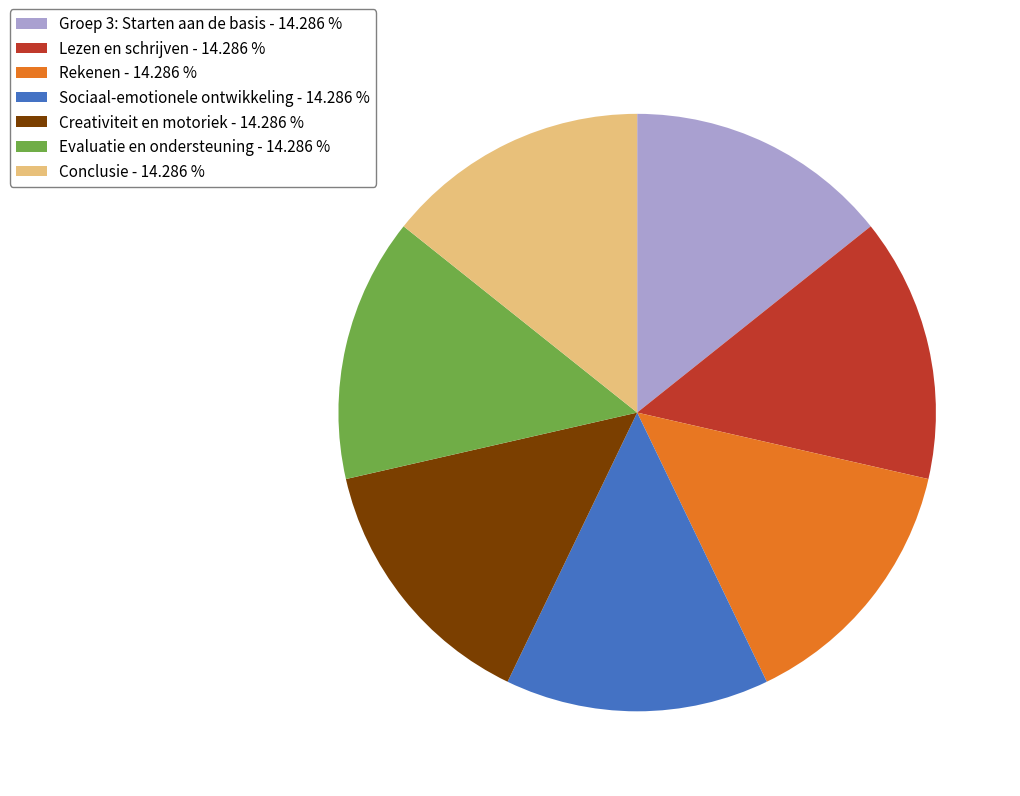

Is it true that Creativiteit en motoriek is 14% of the pie?

True